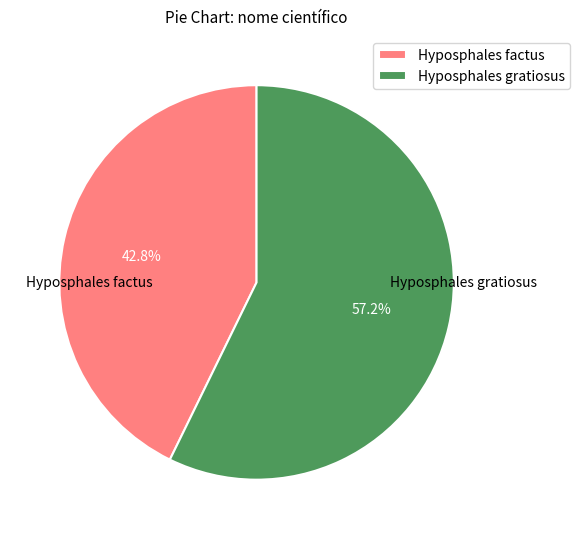

To the nearest percent, what is the average slice percentage?

50%